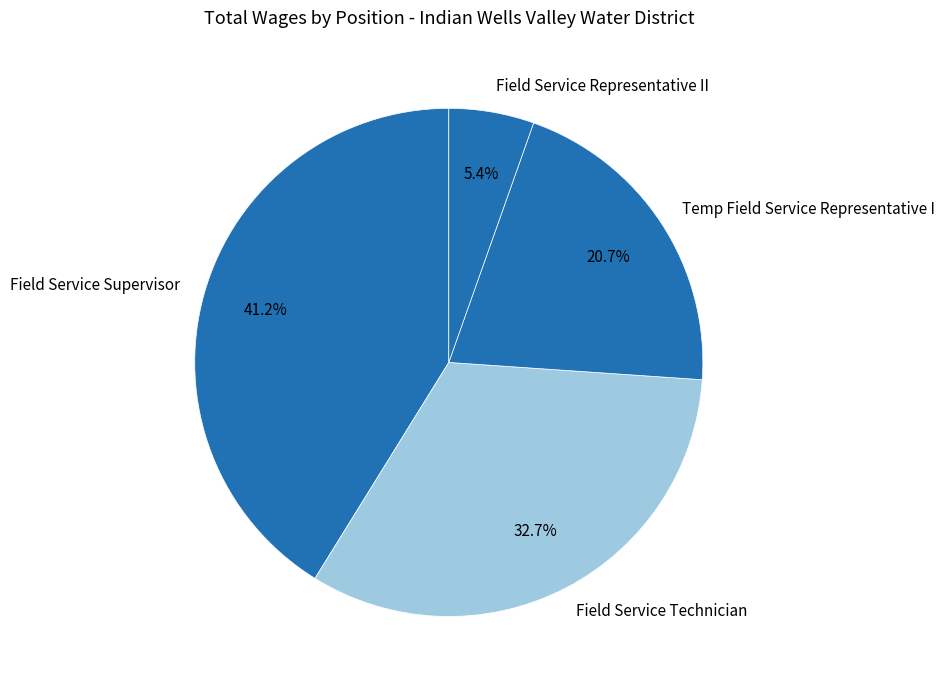

Which slice is the largest?

Field Service Supervisor